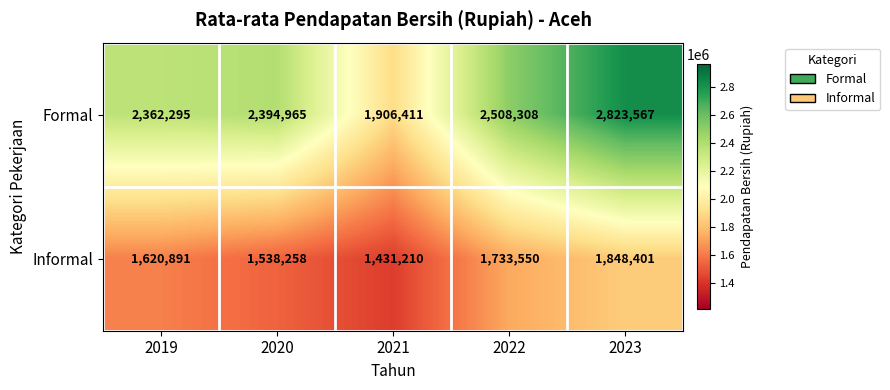

What is the difference between the second highest and second lowest values in the Informal series?

195292